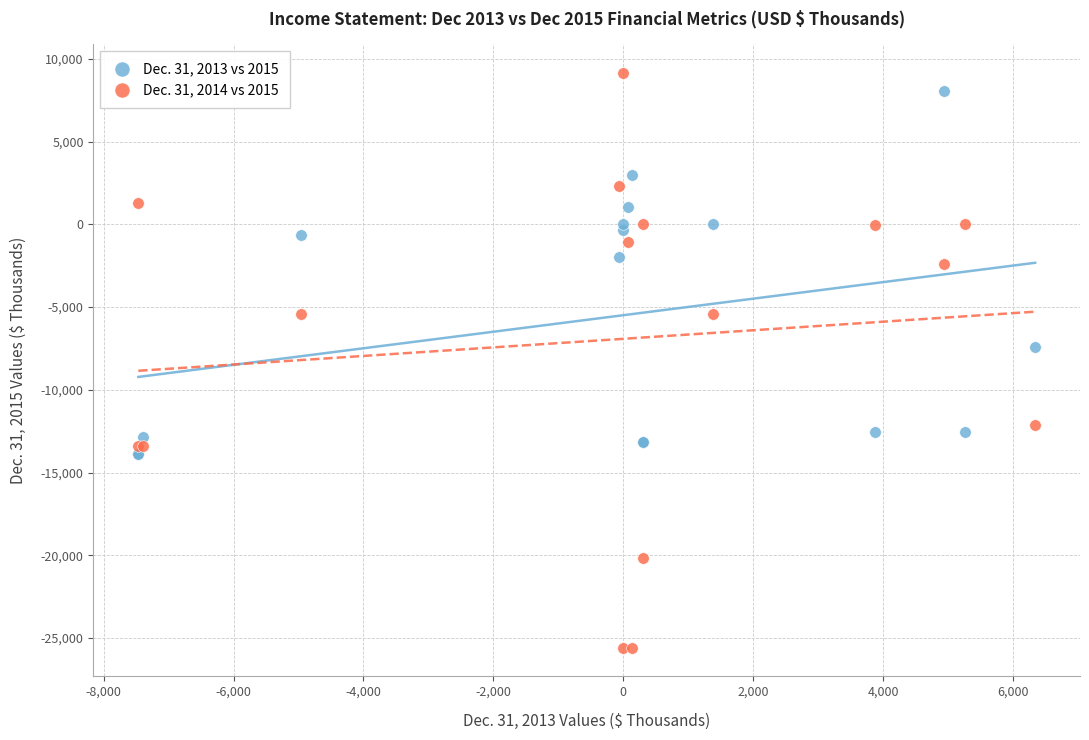

Which series contains the lowest Y value?

Dec. 31, 2014 vs 2015